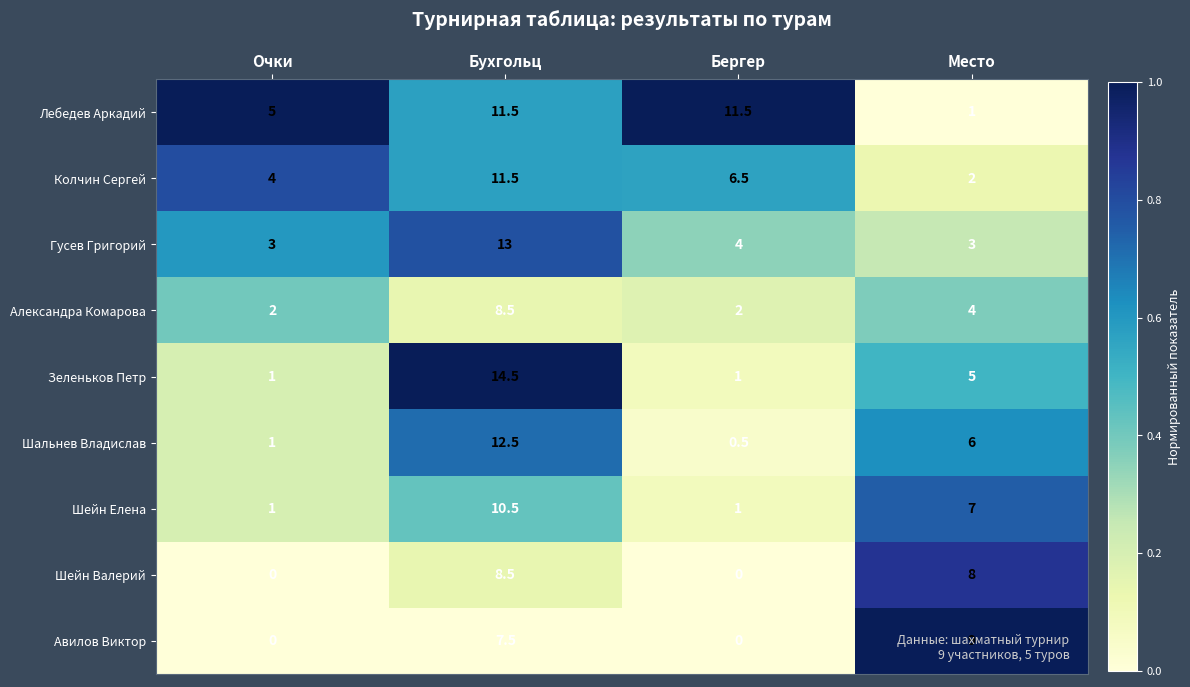

The value of Шальнев Владислав at Бухгольц is 12.5. True or false?

True